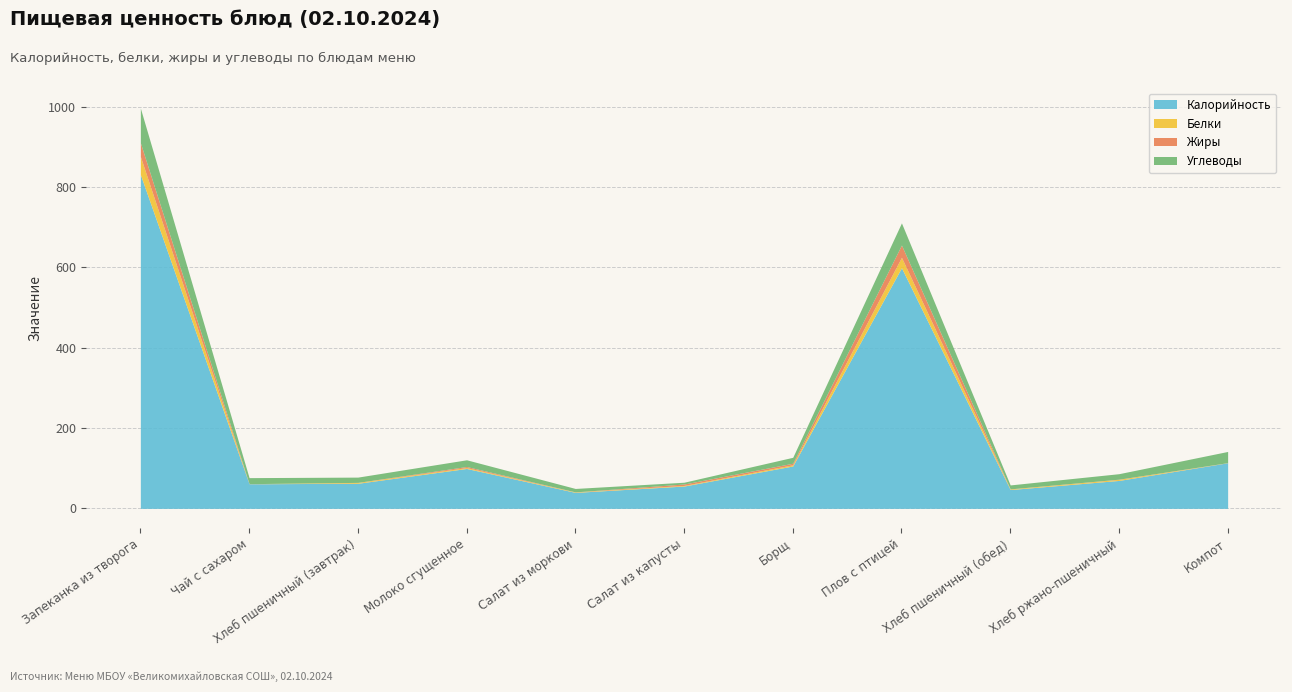

Rank the series at Борщ from lowest to highest value.

Белки, Жиры, Углеводы, Калорийность